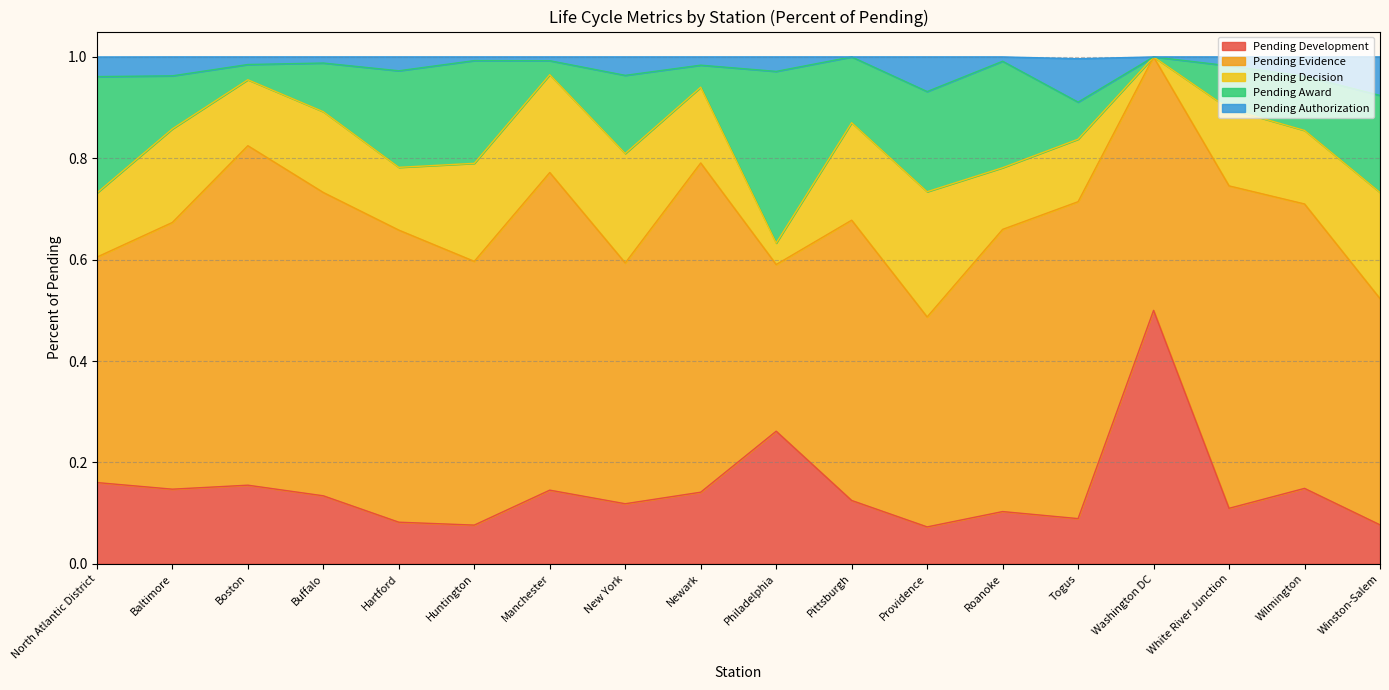

What is the spread (max minus min) of values at New York?

0.4